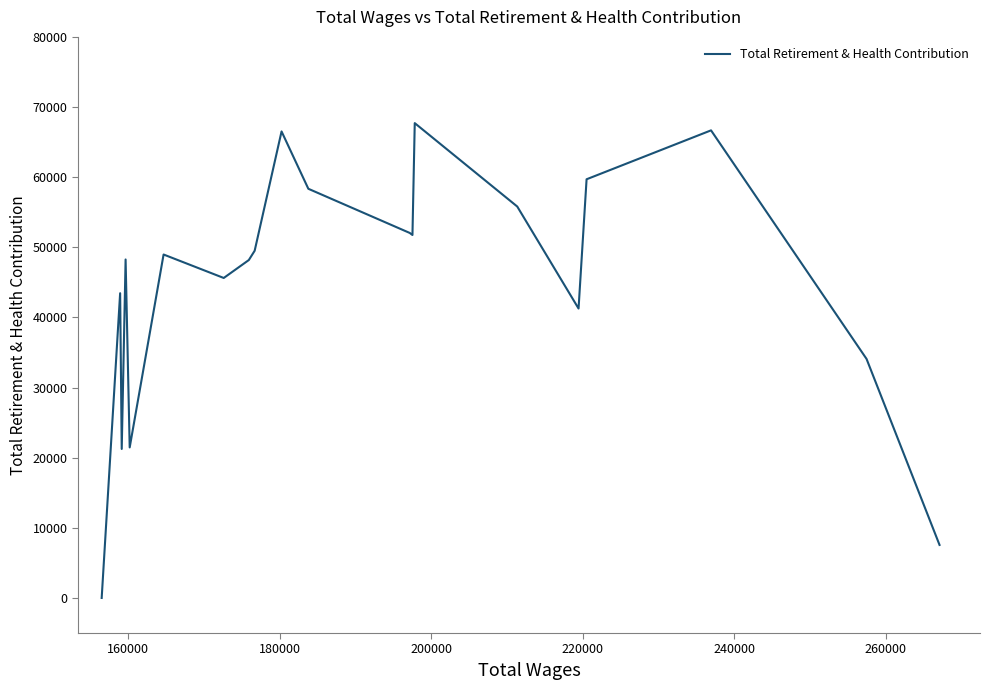

Count the number of values greater than 48971.

9